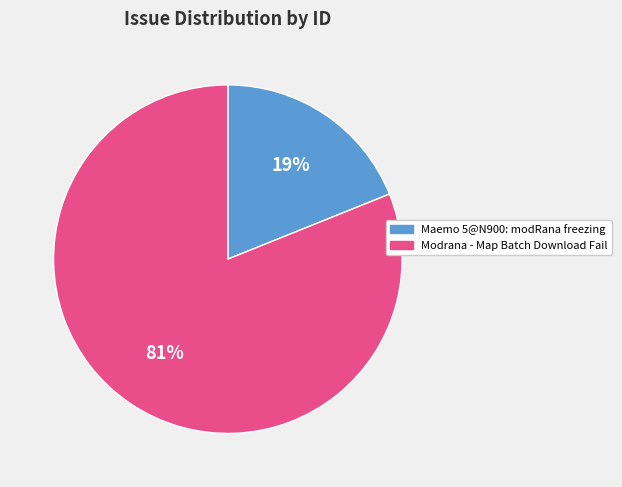

Which has a higher value, Modrana - Map Batch Download Fail or Maemo 5@N900: modRana freezing?

Modrana - Map Batch Download Fail